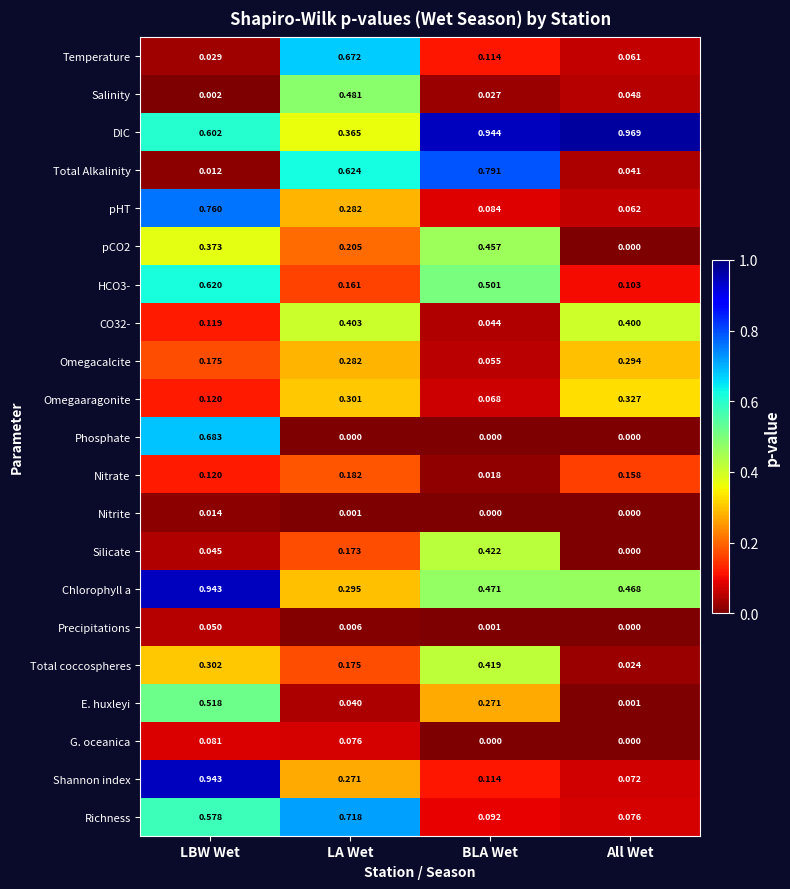

List the labels in order of Silicate value, smallest first.

All Wet, LBW Wet, LA Wet, BLA Wet